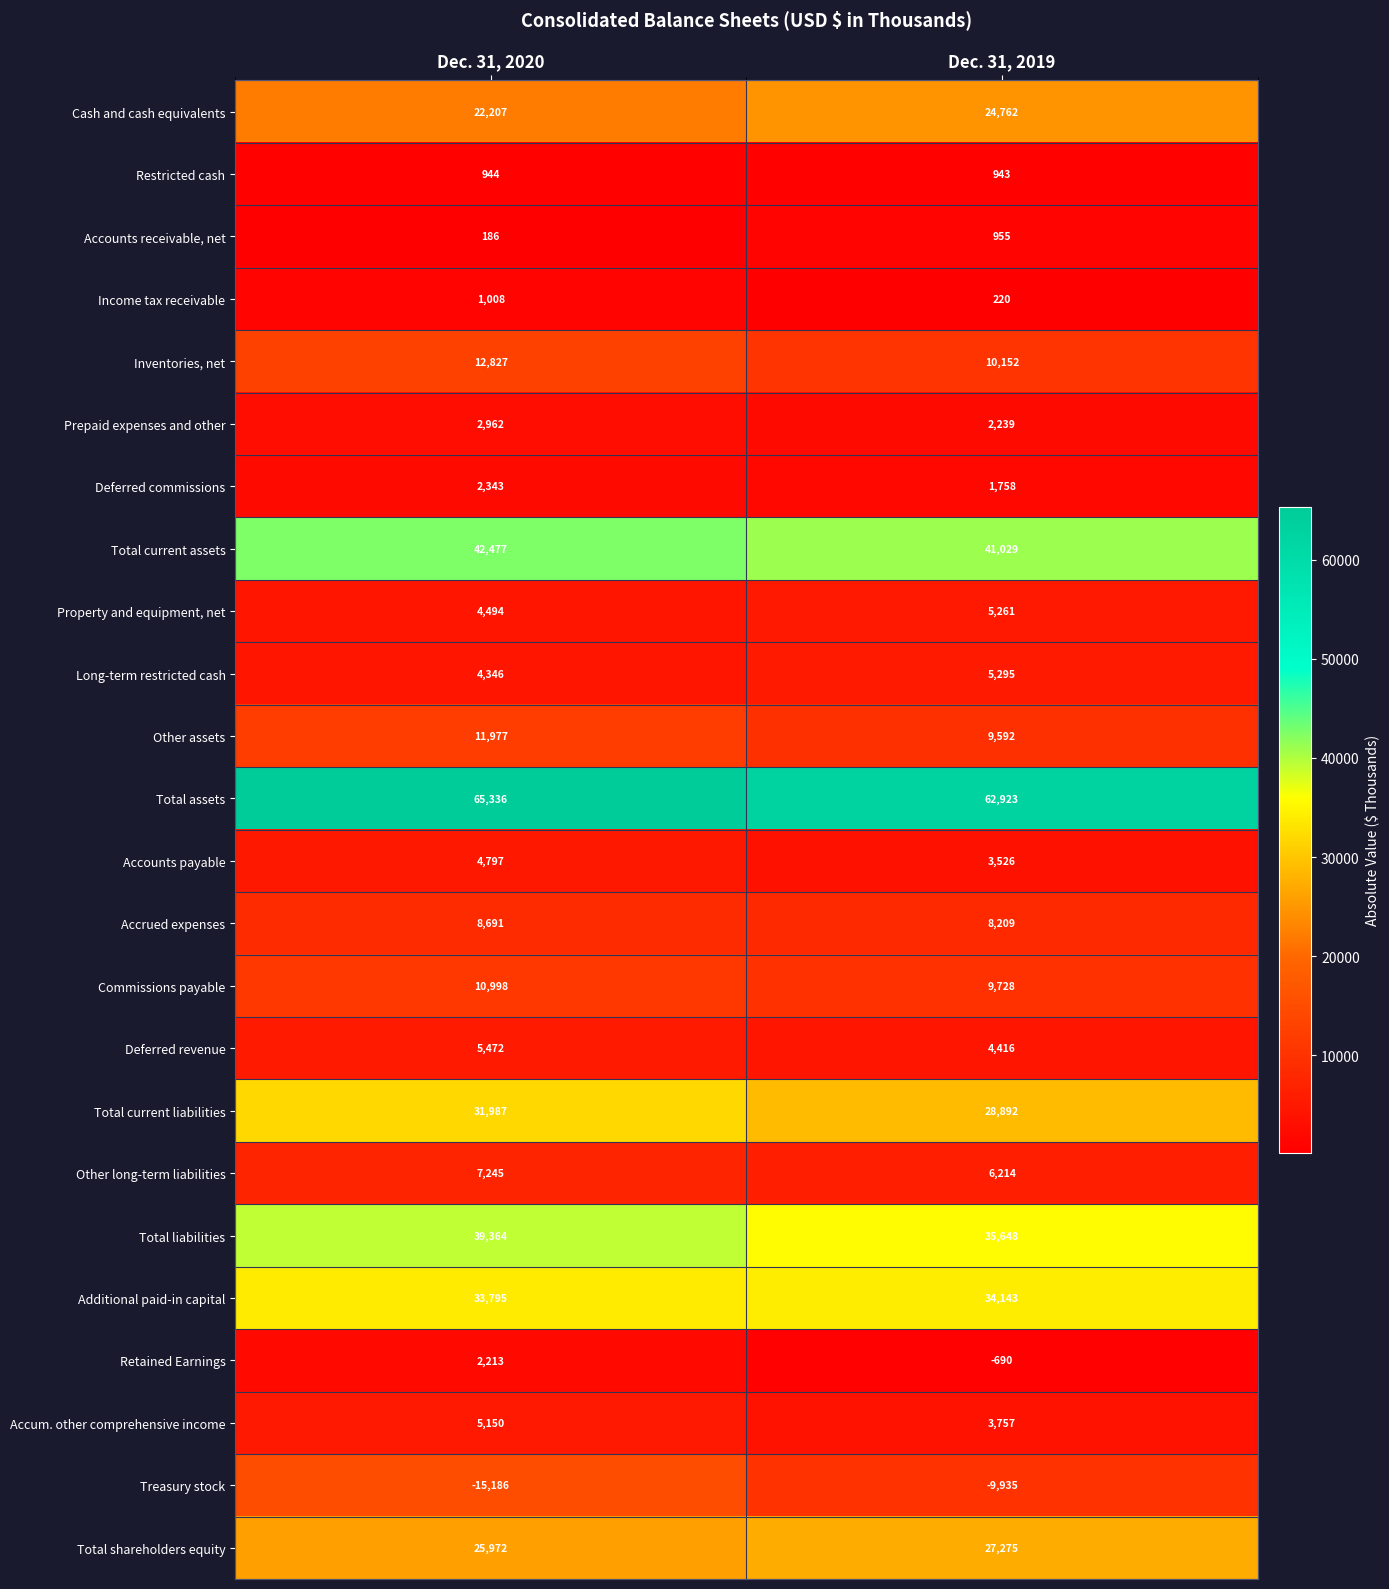

What is the difference between the maximum and minimum values in the Other long-term liabilities series?

1031